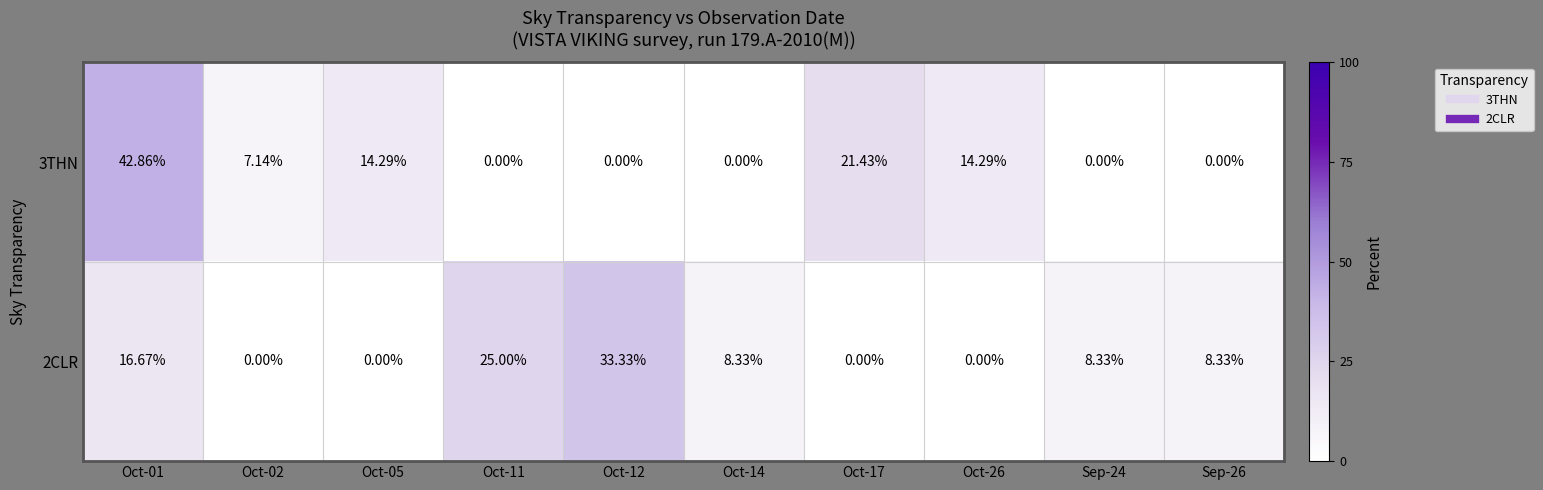

Is the value of 3THN at Oct-14 greater than the value of 2CLR at Oct-12?

No